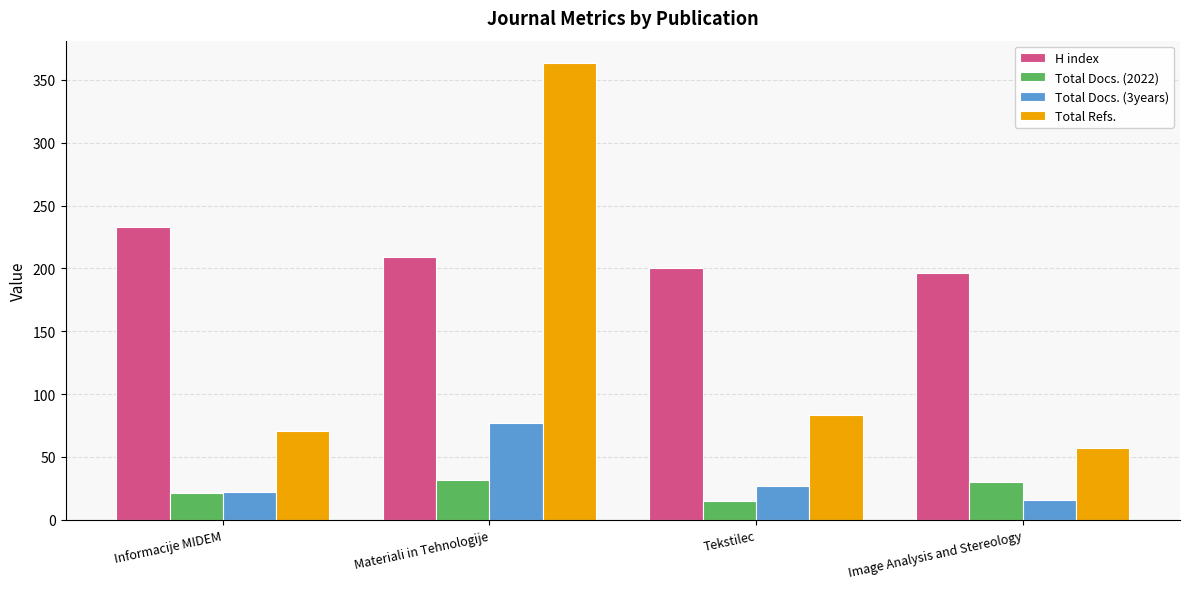

At which category is the sum across all series the highest?

Materiali in Tehnologije